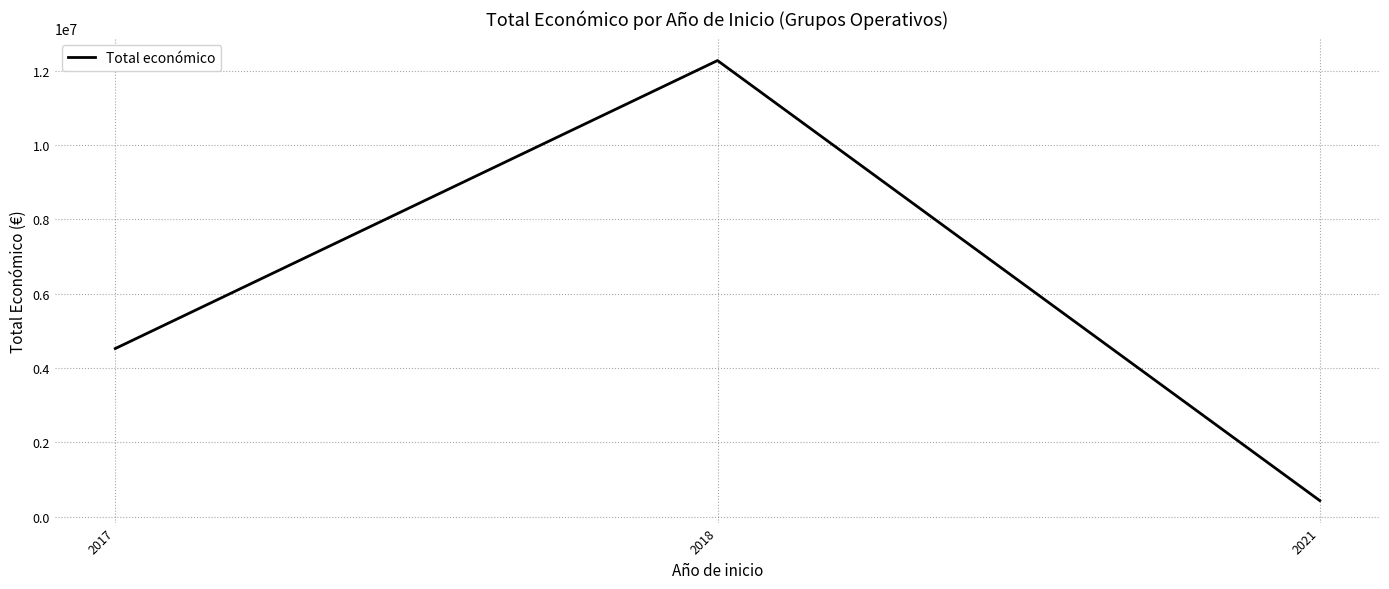

Is it true that the value at 2018 is 21417342?

False